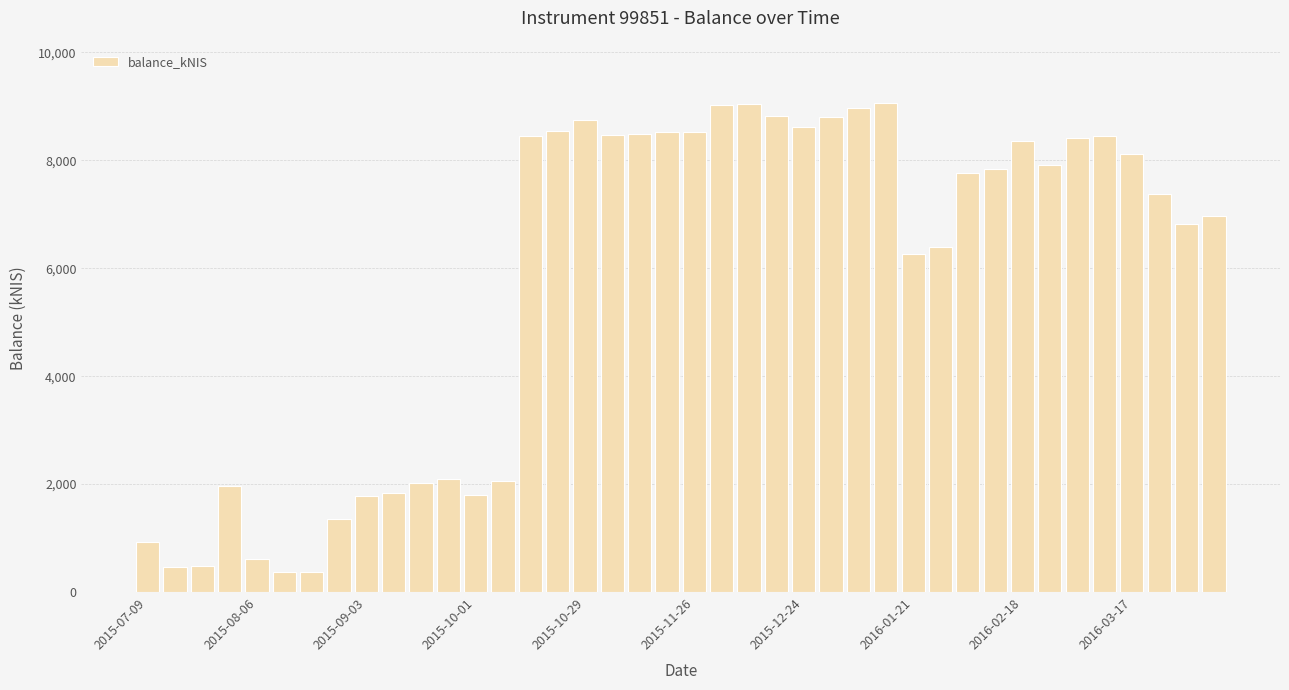

How many data points does each series have?

40